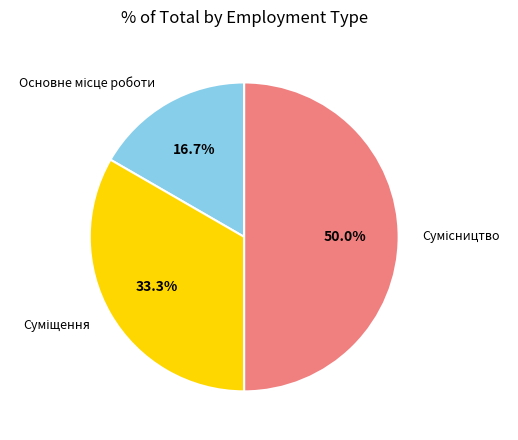

How many slices are in this pie chart?

3